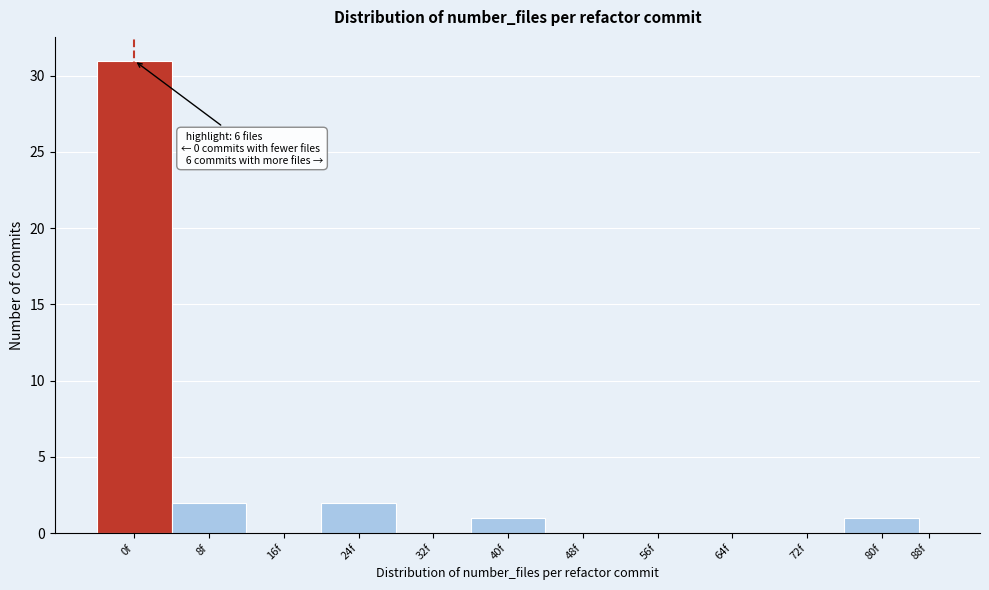

Reading left to right, transcribe all the data shown in this chart.

0f=31	8f=2	16f=0	24f=2	32f=0	40f=1	48f=0	56f=0	64f=0	72f=0	80f=1	88f=0